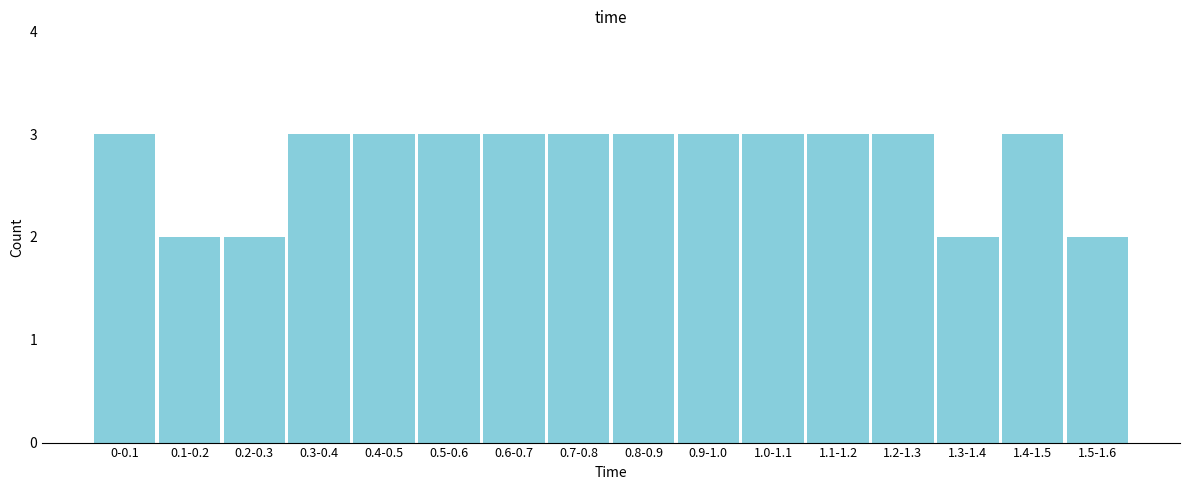

Reading left to right, list all the values displayed in this chart.

3	2	2	3	3	3	3	3	3	3	3	3	3	2	3	2